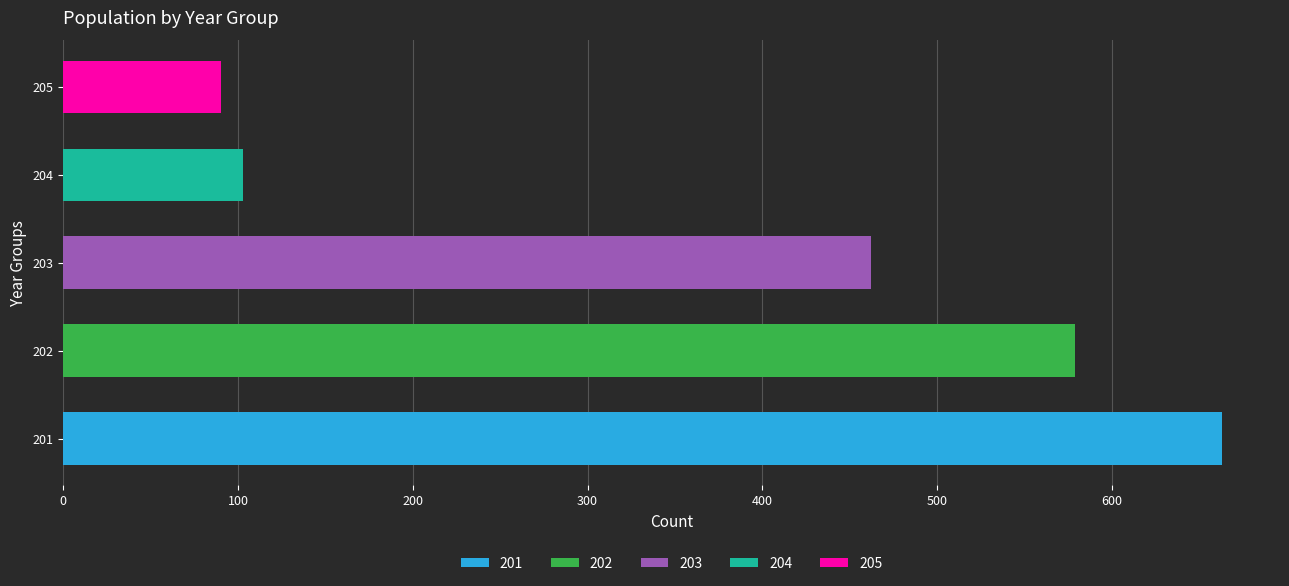

What is the maximum value shown in the chart?

663